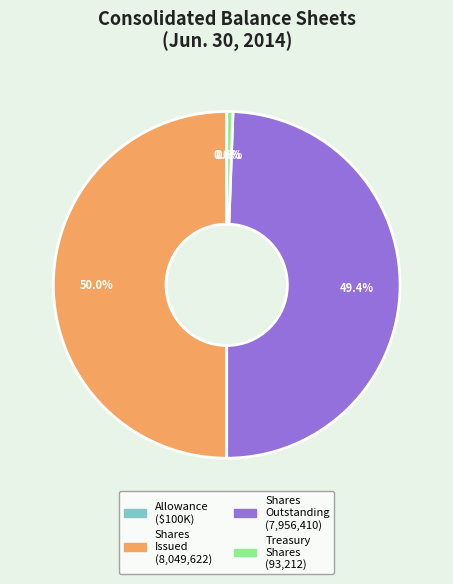

To the nearest percent, what is the difference between the largest and smallest slice percentages?

50%